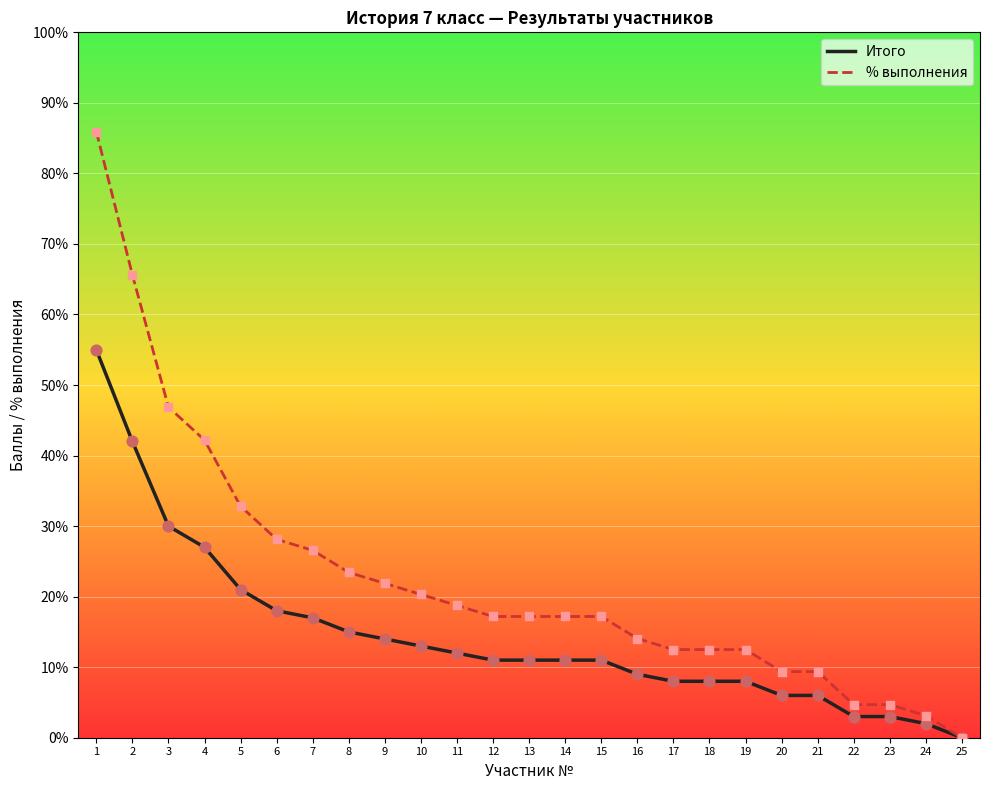

Which series has the largest range (max minus min)?

% выполнения